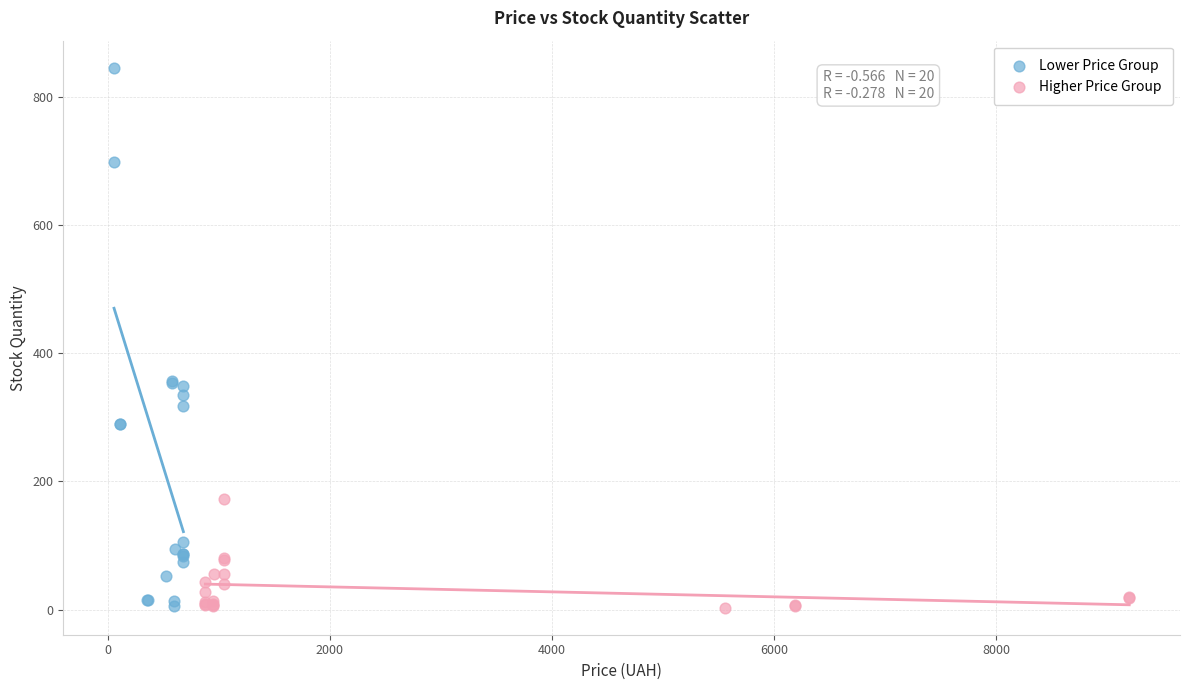

Which series has the largest Y range (max minus min)?

Lower Price Group